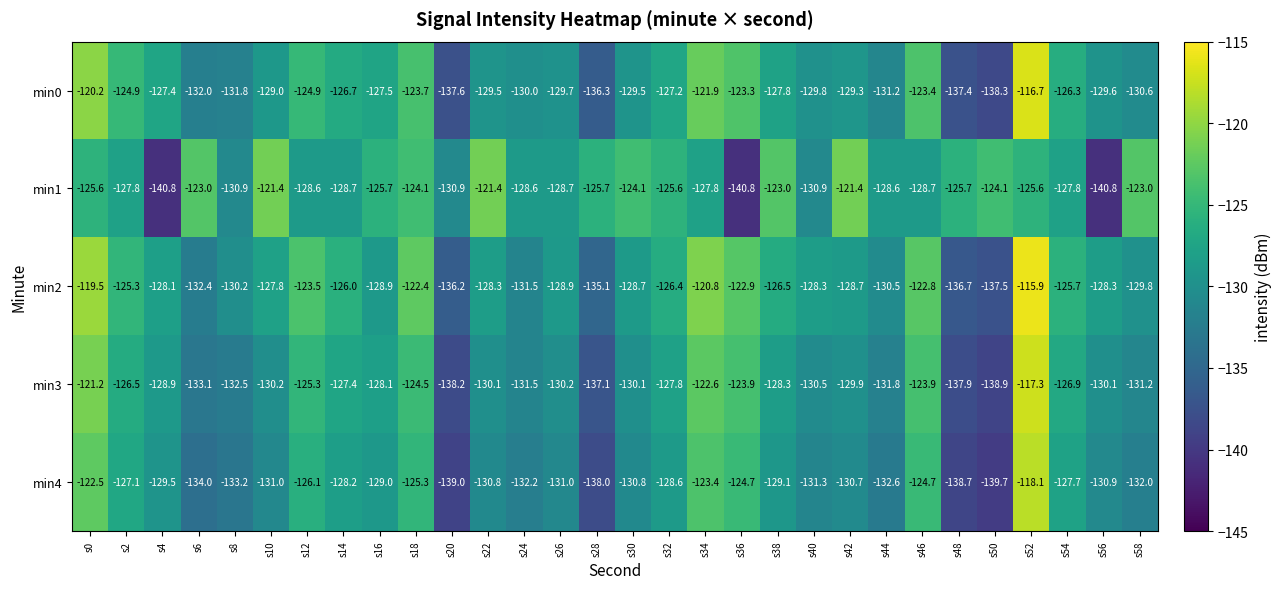

What is the lowest value of the min1 series?

-140.8